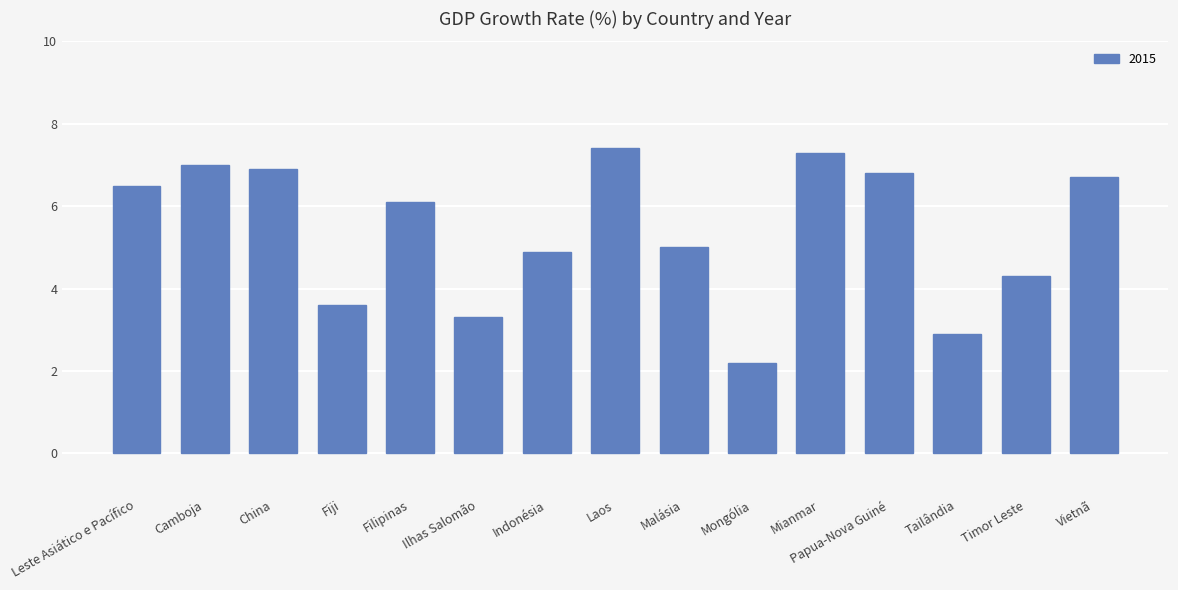

What is the average value?

5.4